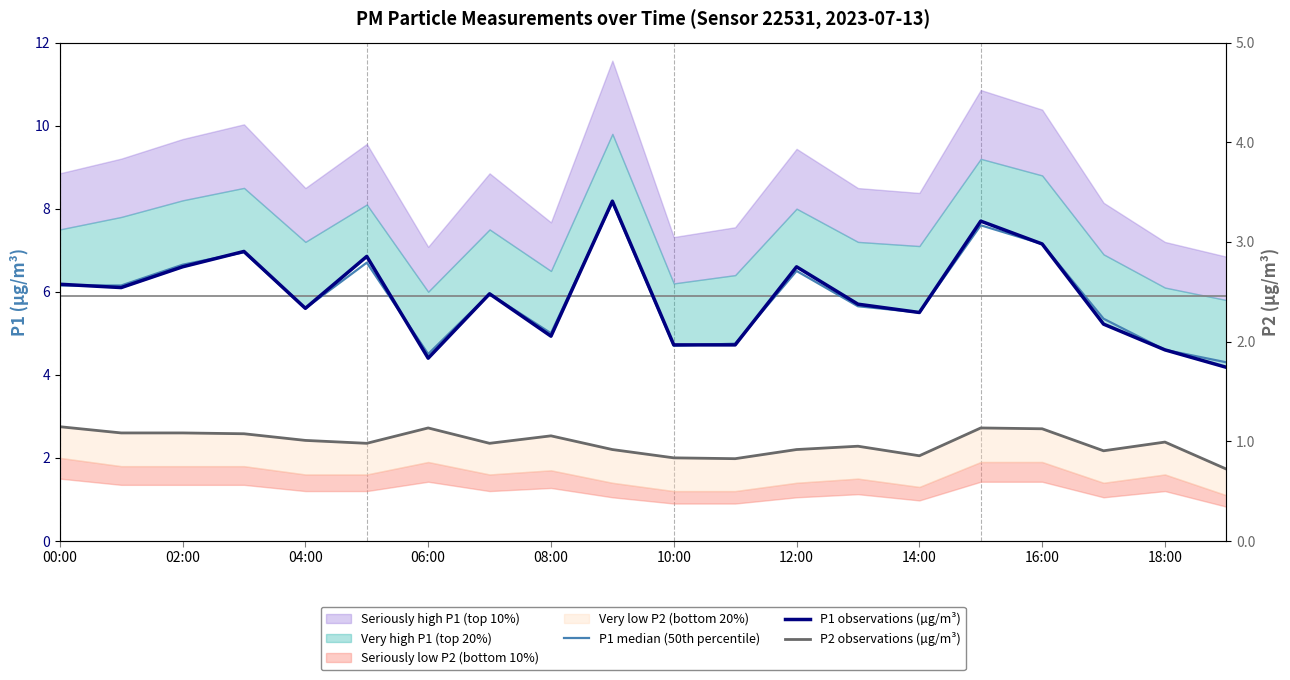

Which category has the lowest value in the P2 observations (µg/m³) series?

19